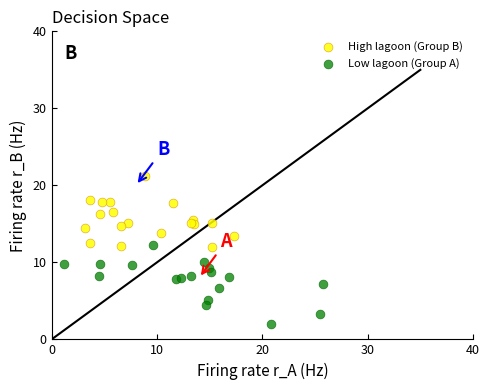

Which series reaches the maximum Y coordinate?

High lagoon (Group B)